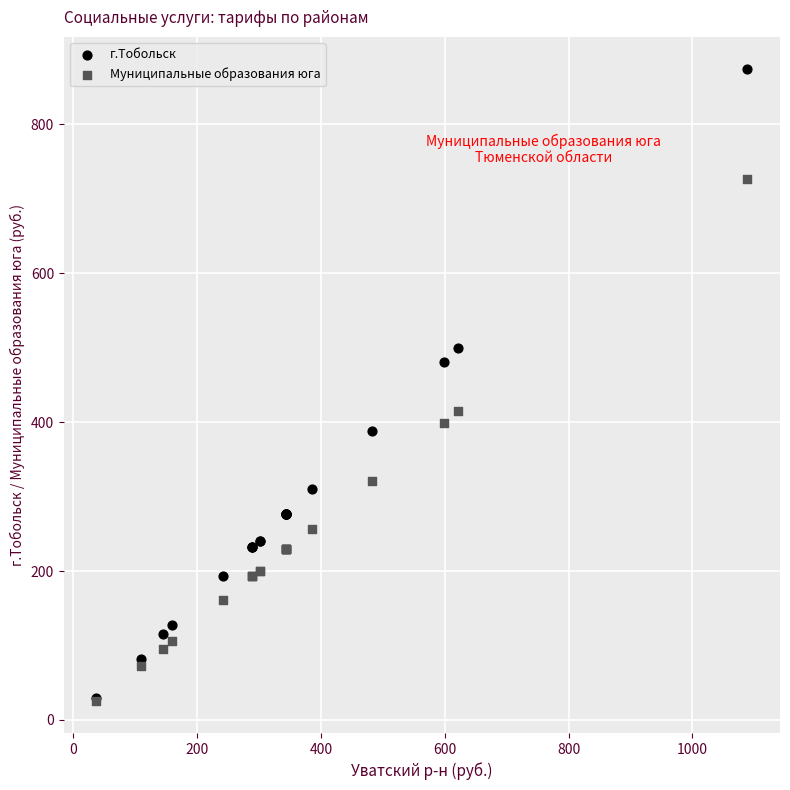

In the Муниципальные образования юга series, what Y value is closest to 375?

399